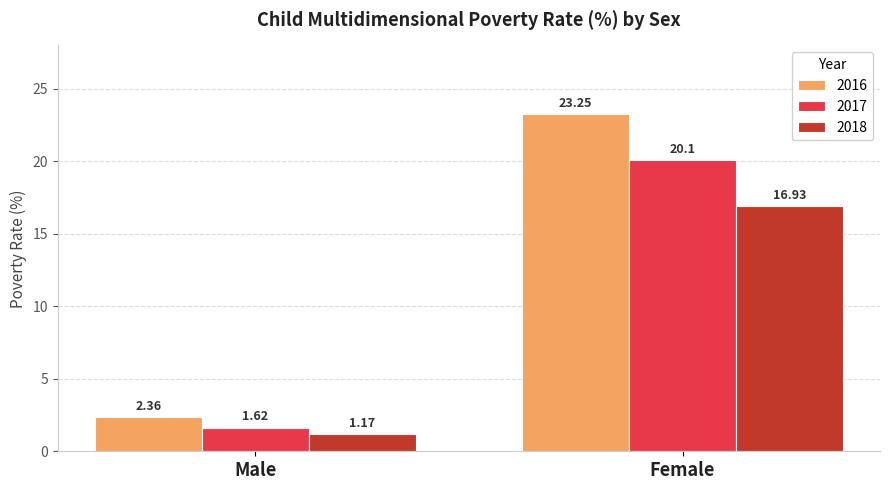

Count the number of categories in the chart.

2